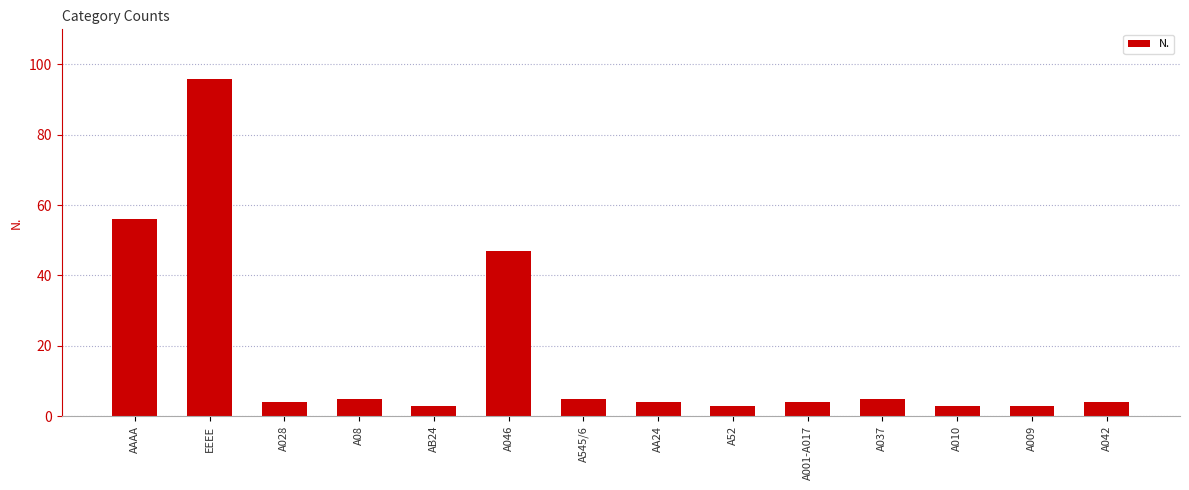

The value at A001-A017 is 4. True or false?

True